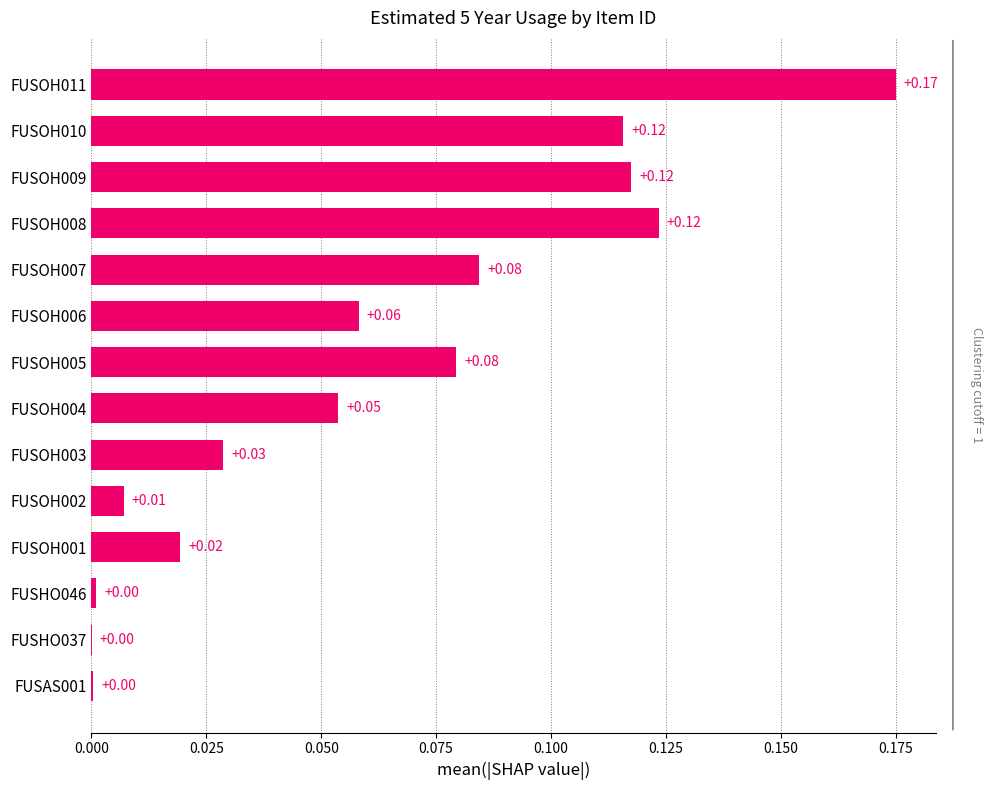

Are the bars horizontal?

Yes